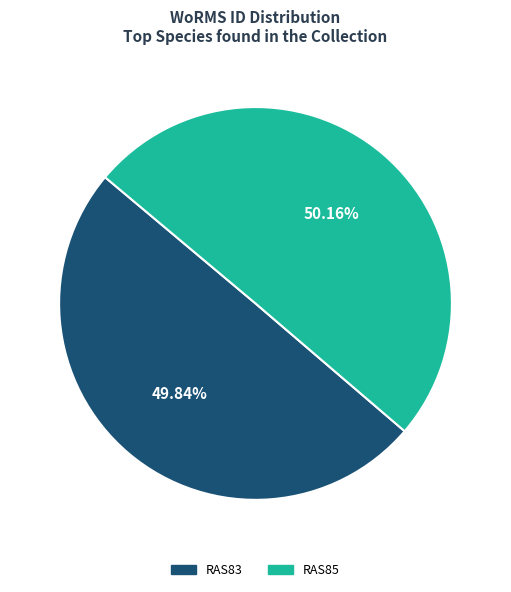

To the nearest percent, what is the combined percentage of RAS85 and RAS83?

100%